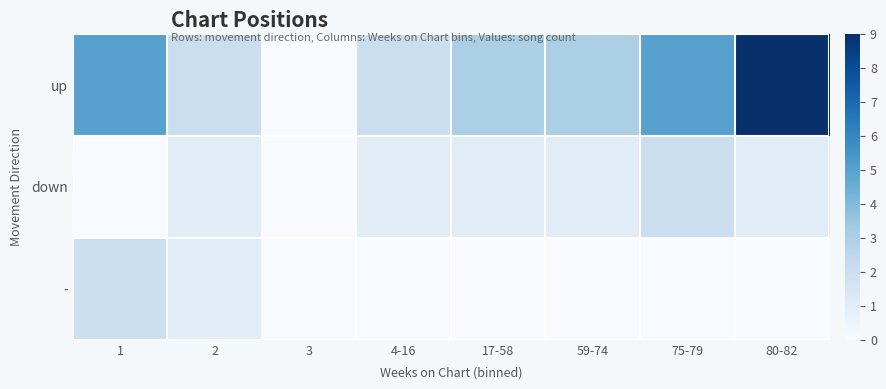

What is the total value across all series at 4-16?

3